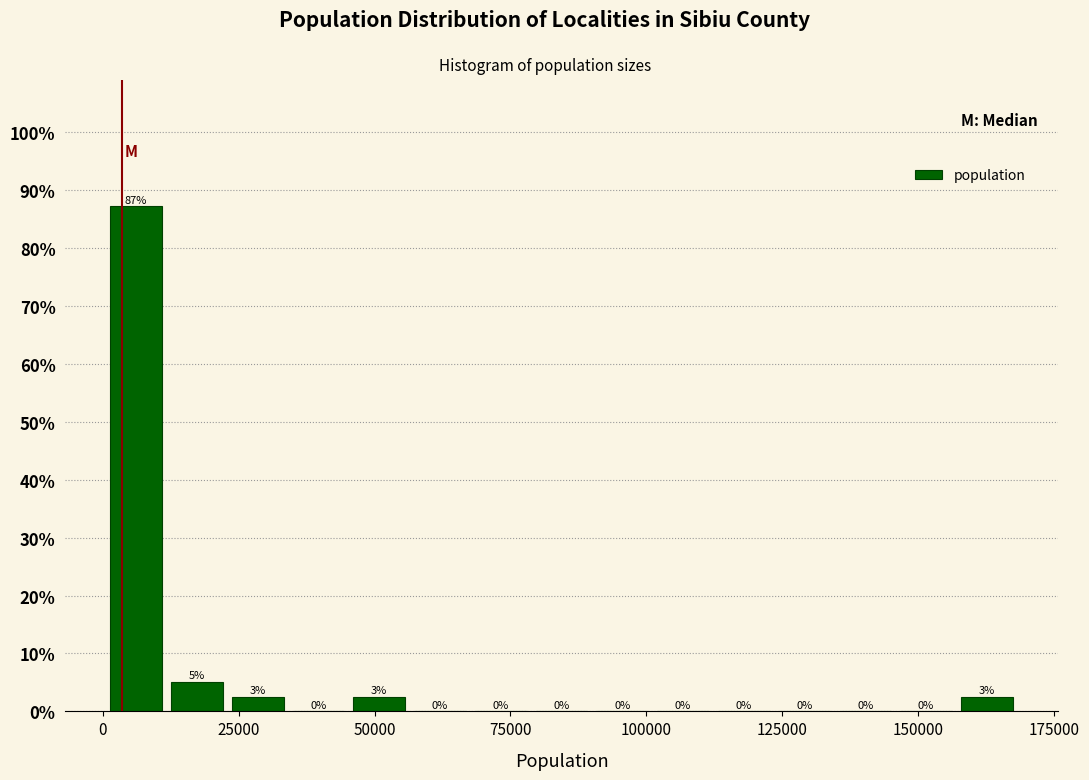

Read against the x-axis, roughly where is the centre of the tallest bar?

5000